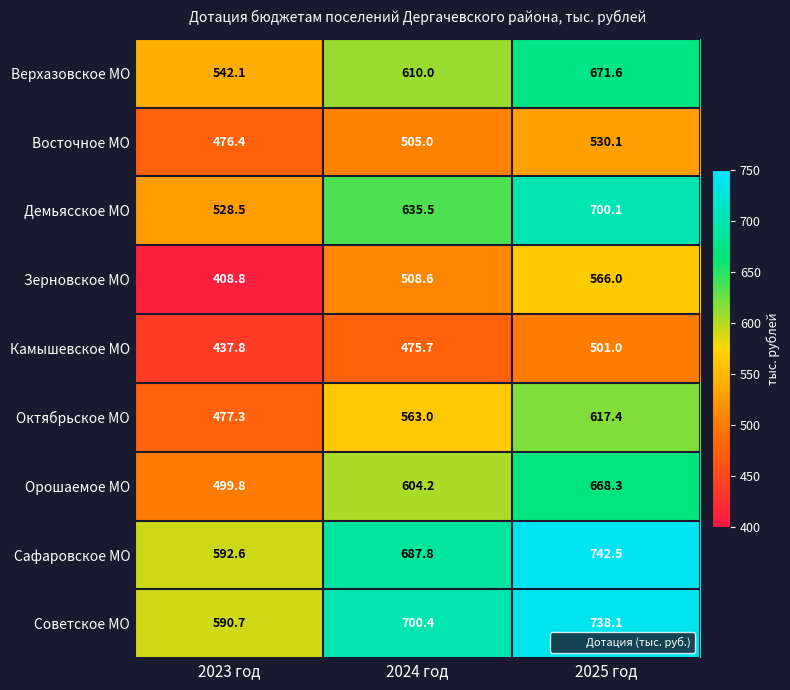

At which label is Октябрьское МО closest to 547?

2024 год